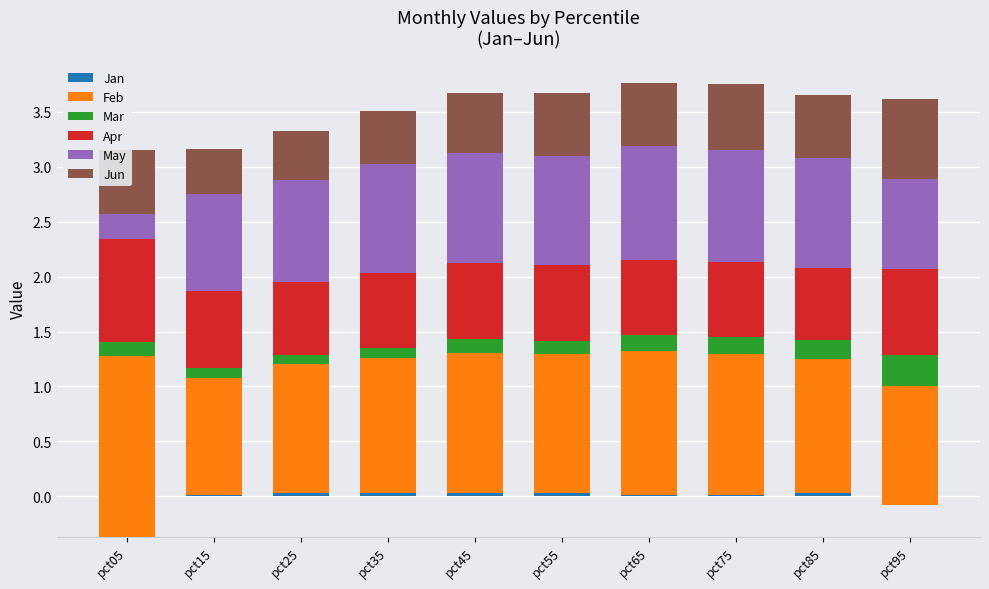

What are all the series names shown in the legend?

Jan, Feb, Mar, Apr, May, Jun